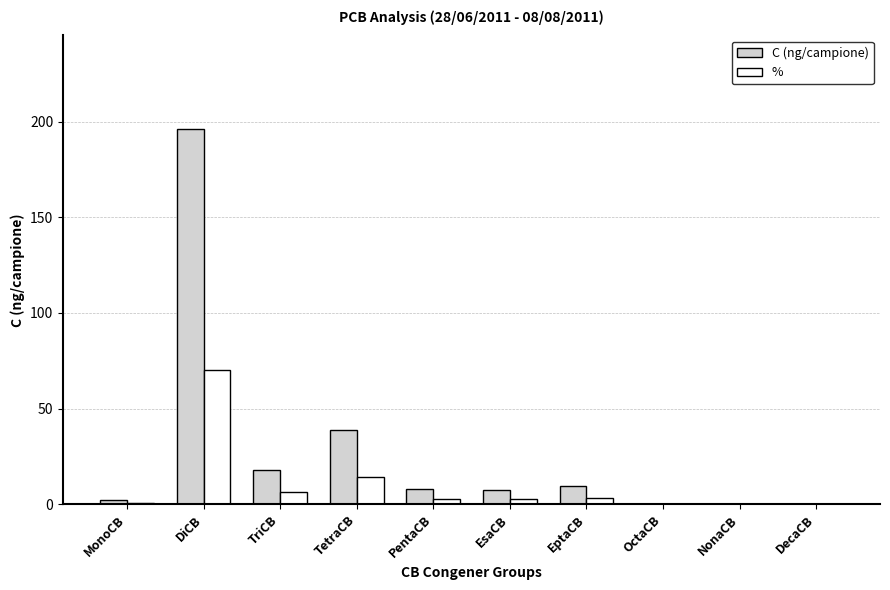

How many series are shown in this chart?

2